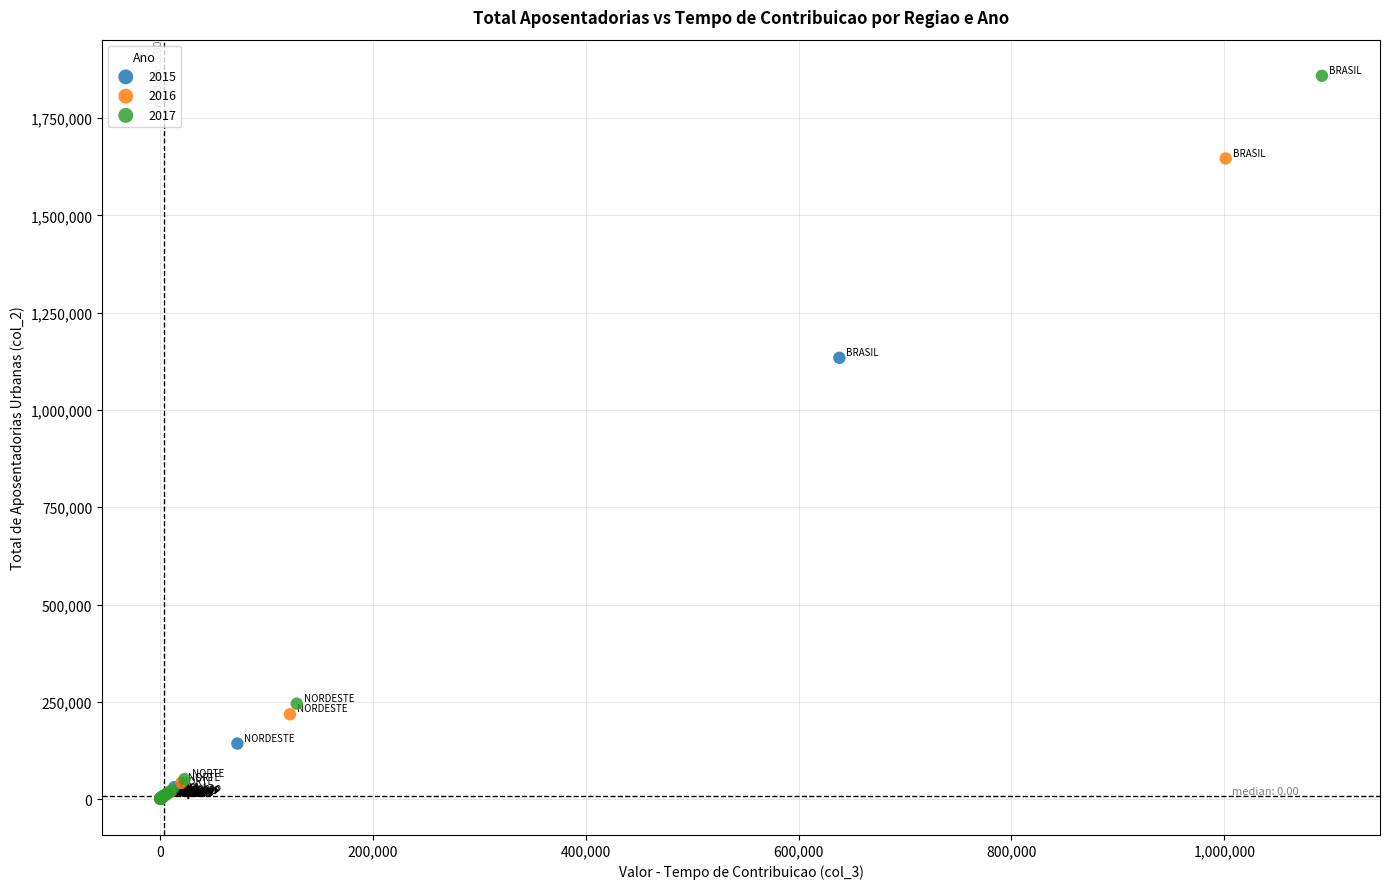

Which series has the widest spread of Y values?

2017